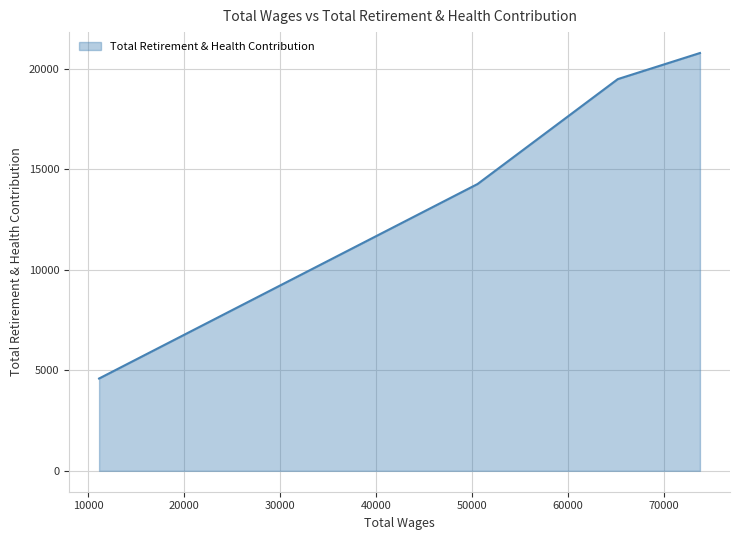

What is the greatest value displayed?

20788